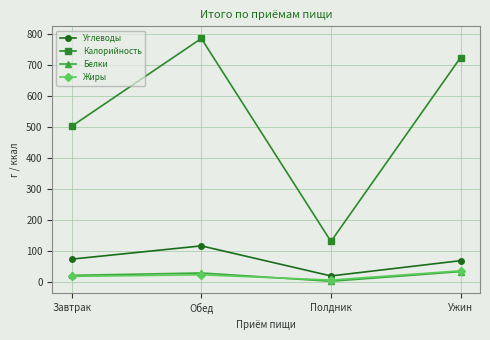

What is the greatest value displayed?

785.1